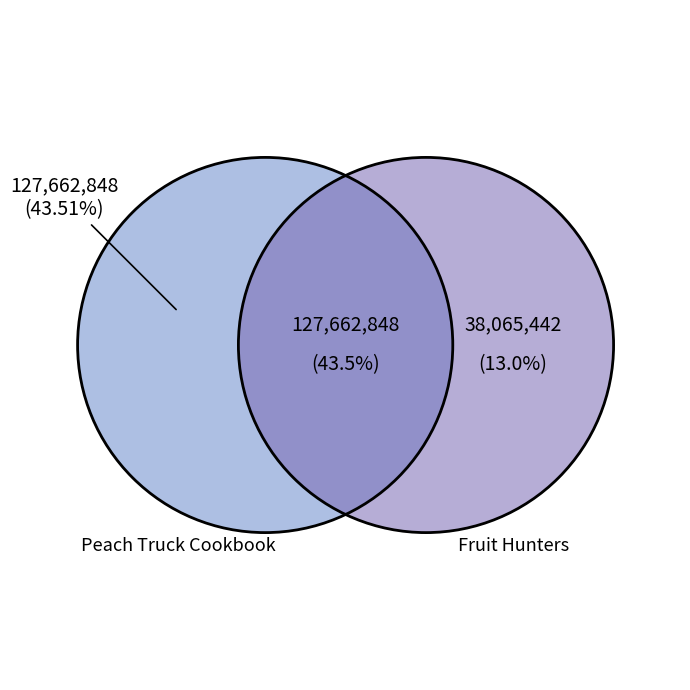

What percentage do Peach Truck Cookbook (Paper Over Board) and Fruit Hunters together represent?

56.5%